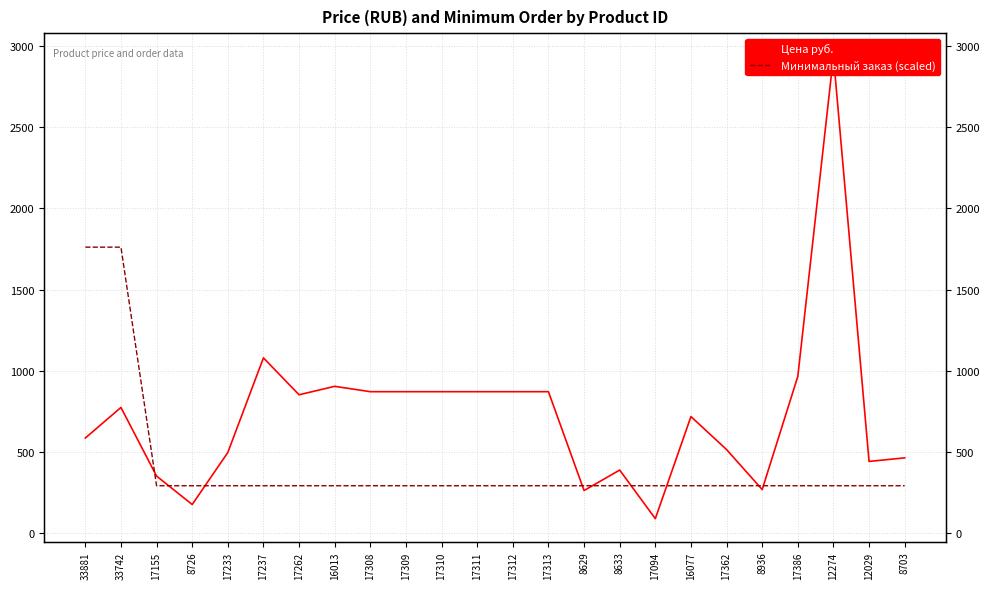

What is the difference between the highest and lowest values at 8936?

23.5